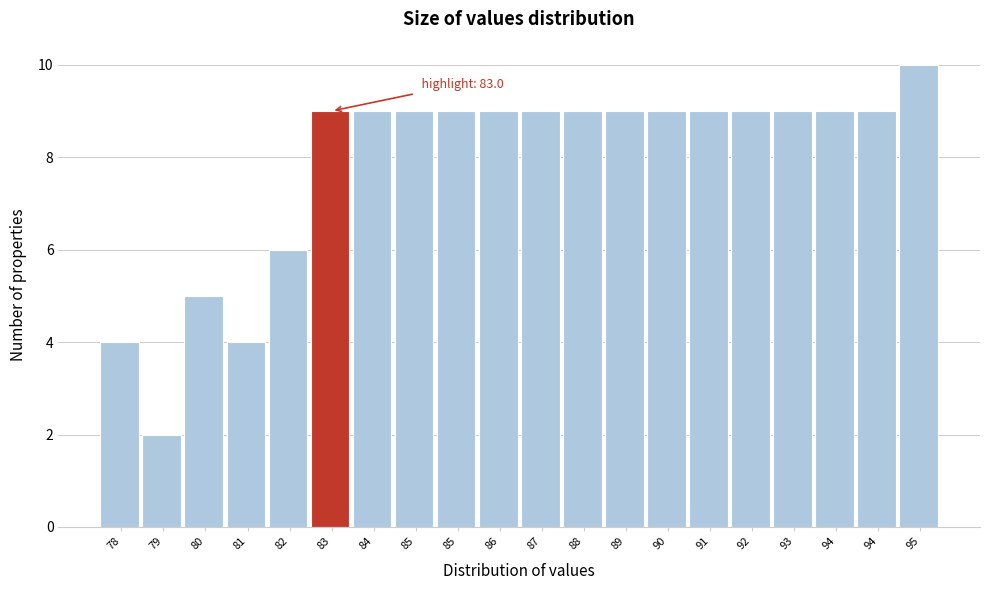

How many data points does each series have?

20